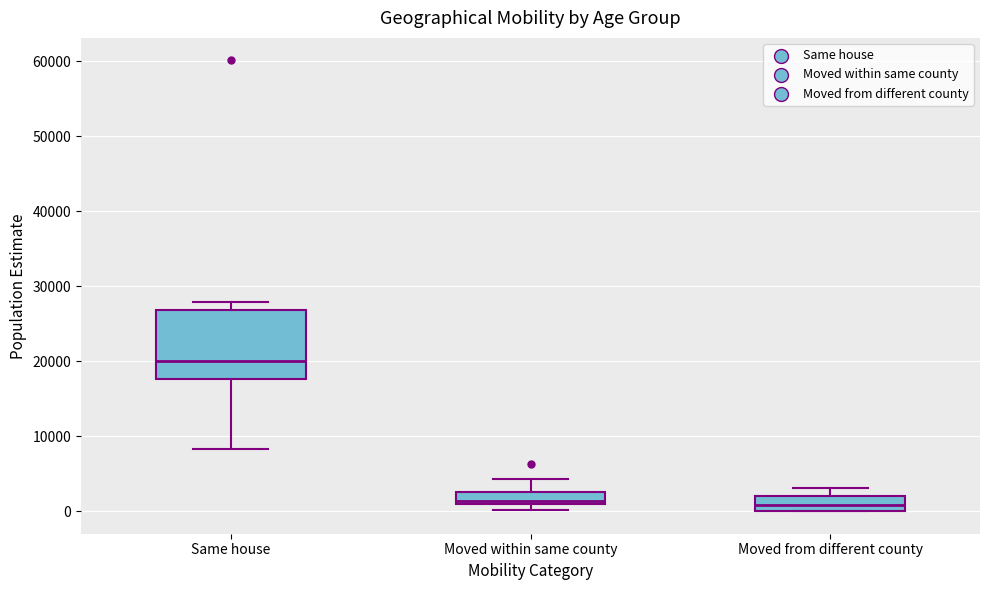

Reading left to right, read every box against the y-axis: the position of its median line, the range the box covers, and the ends of its whiskers. The values are not printed on the chart, so give them approximately, as read against the axis.

Same house: median 20000, box 18000 to 27000, whiskers 8000 to 28000
Moved within same county: median 1000 (just above the box's lower edge), box 1000 to 3000, whiskers 0 to 4000
Moved from different county: median 1000, box 0 to 2000, whiskers 0 to 3000